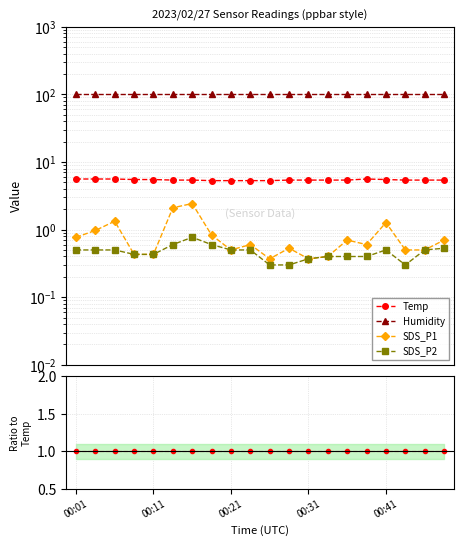

Where is Temp nearest to the value 1?

00:01